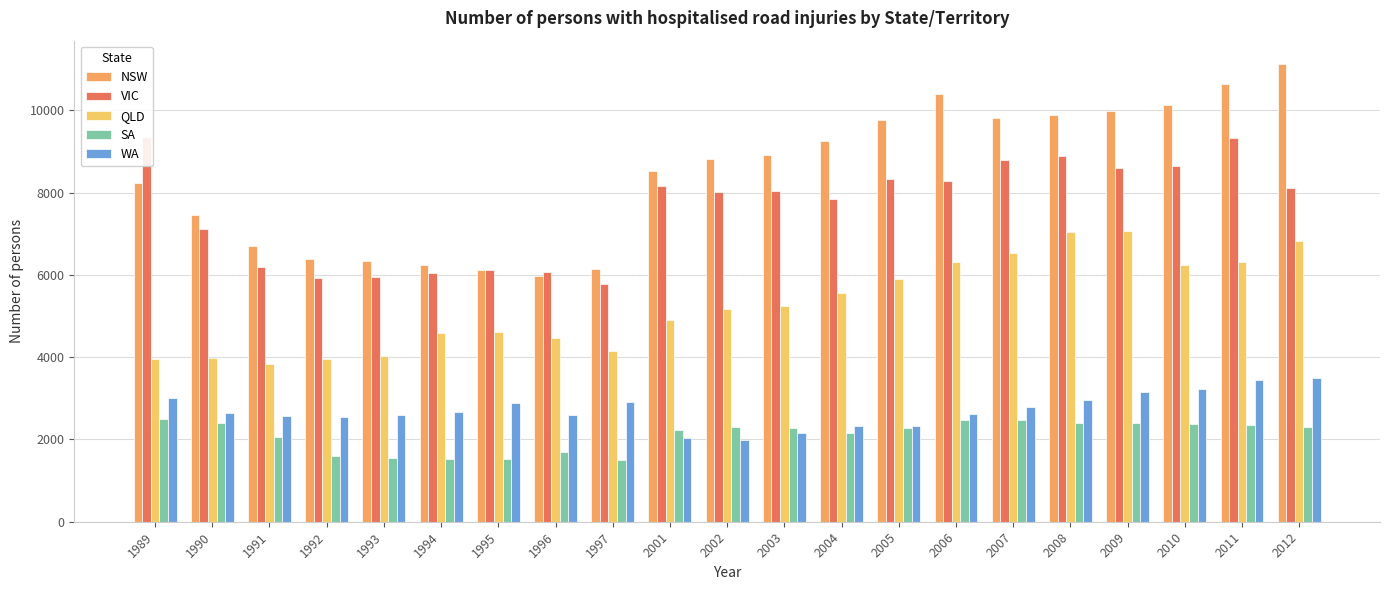

Is it true that QLD equals 6831 at 2012?

True